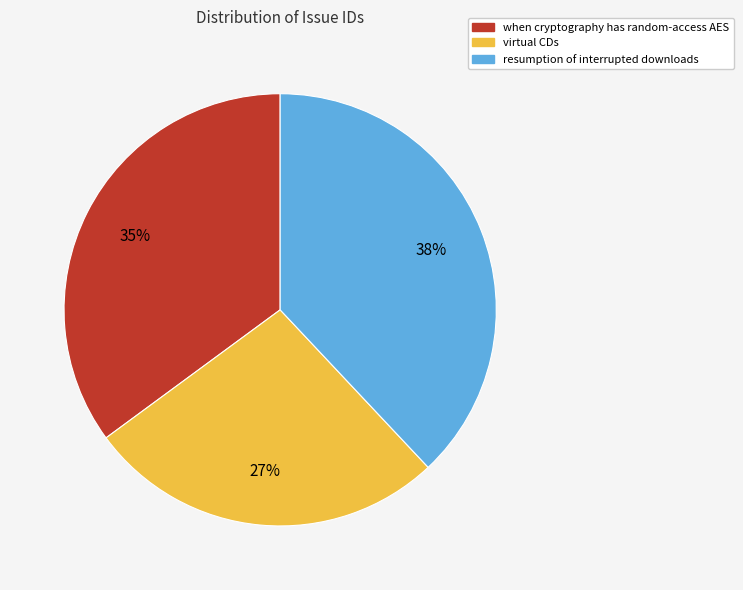

What is the largest slice in the pie chart?

resumption of interrupted downloads